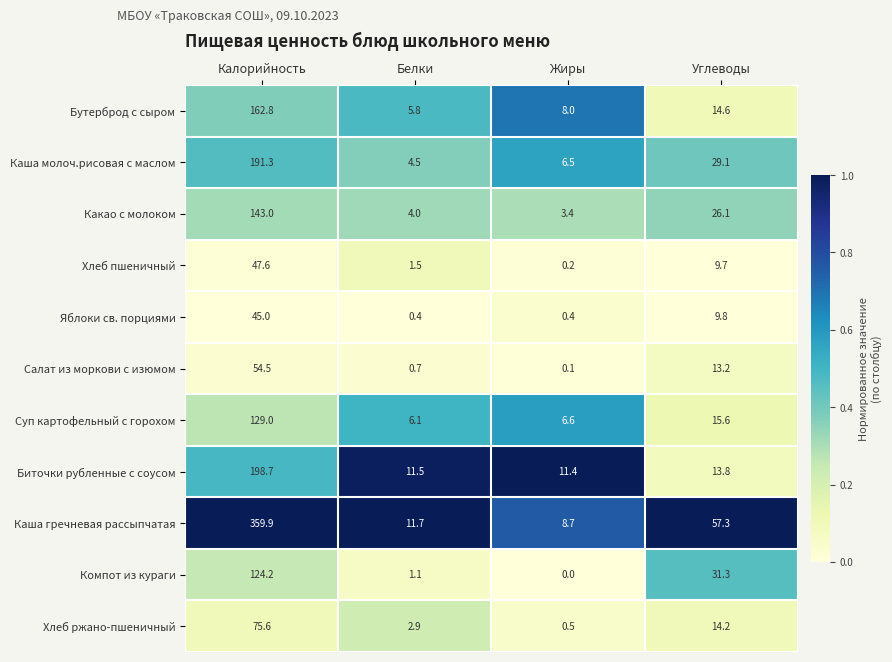

Where is Суп картофельный с горохом nearest to the value 67?

Углеводы